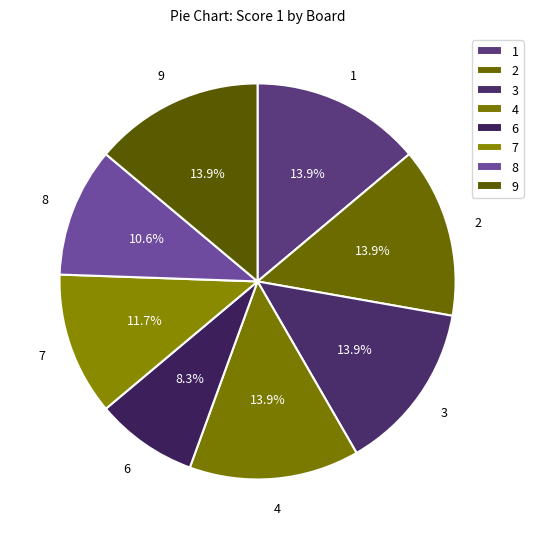

Is 2 the majority of the pie?

No